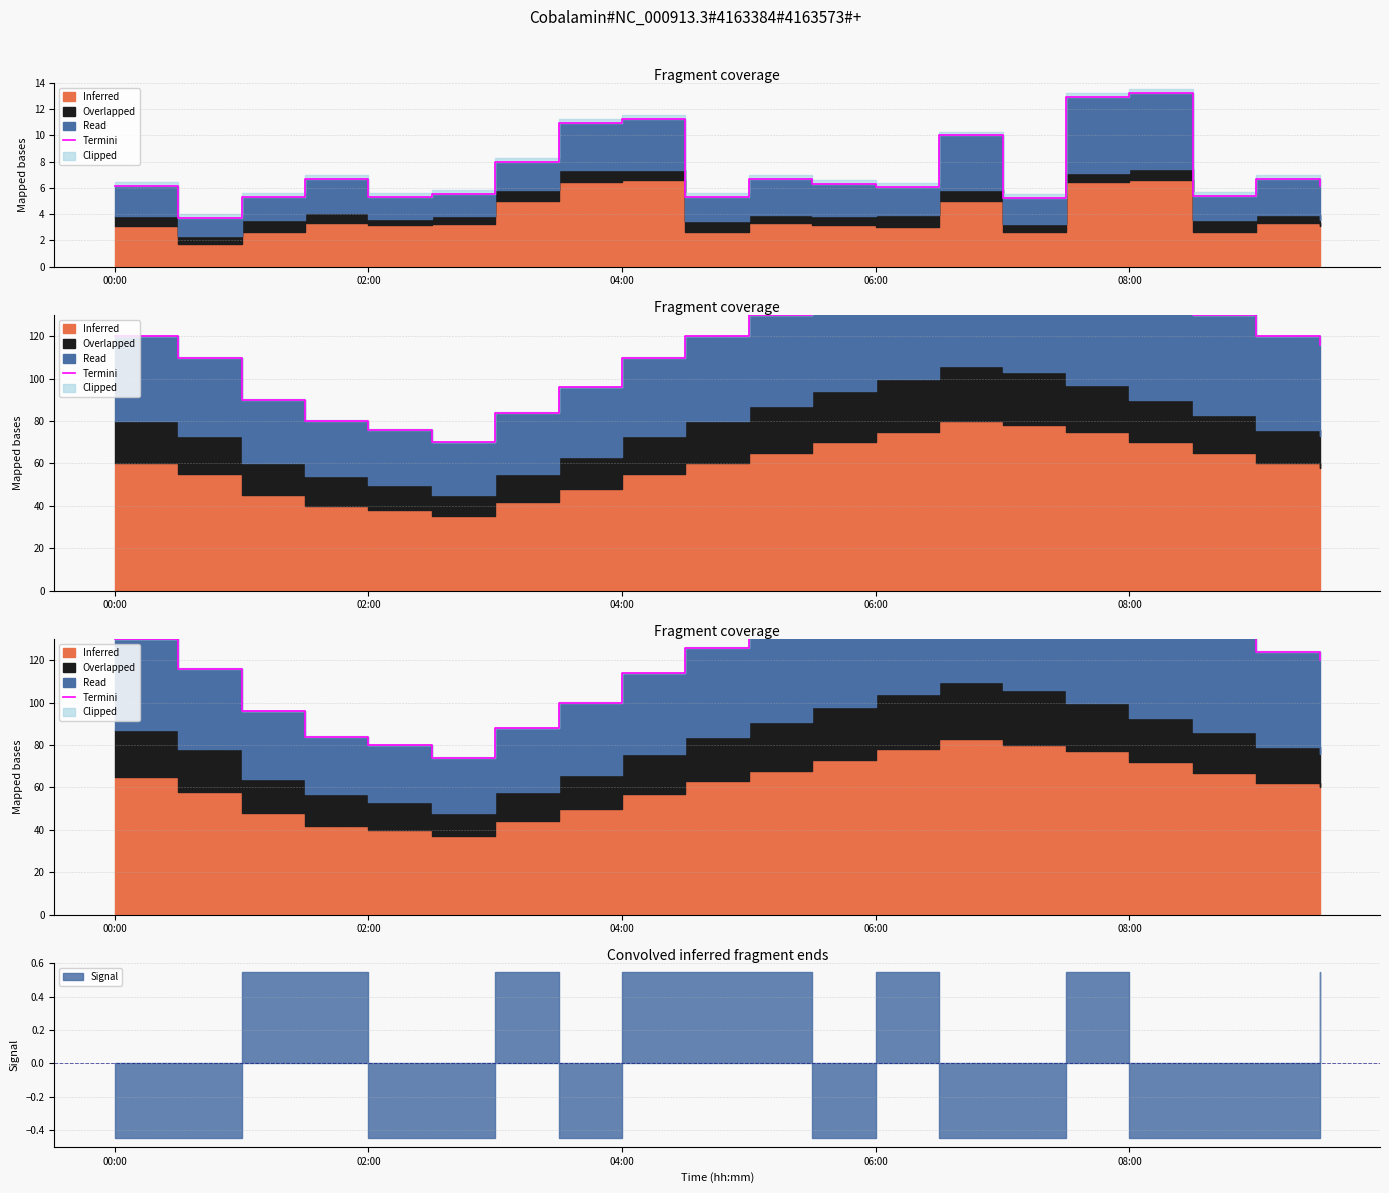

What is the value of the 5th point from the left?

80